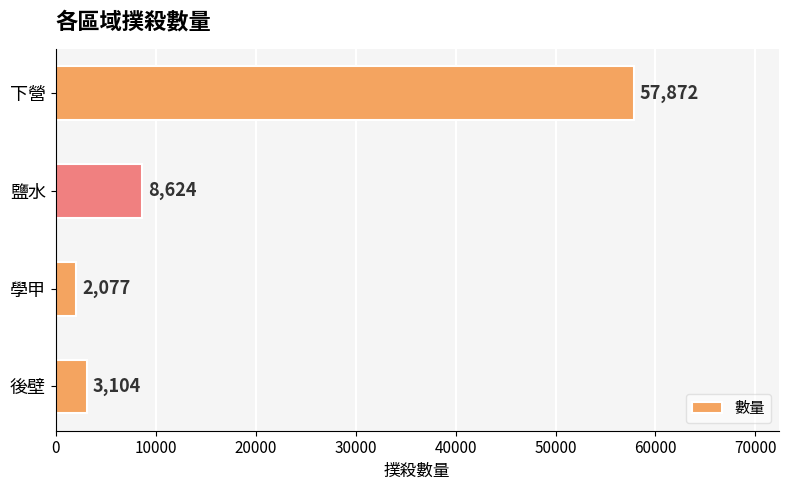

How many values are below 8624?

2